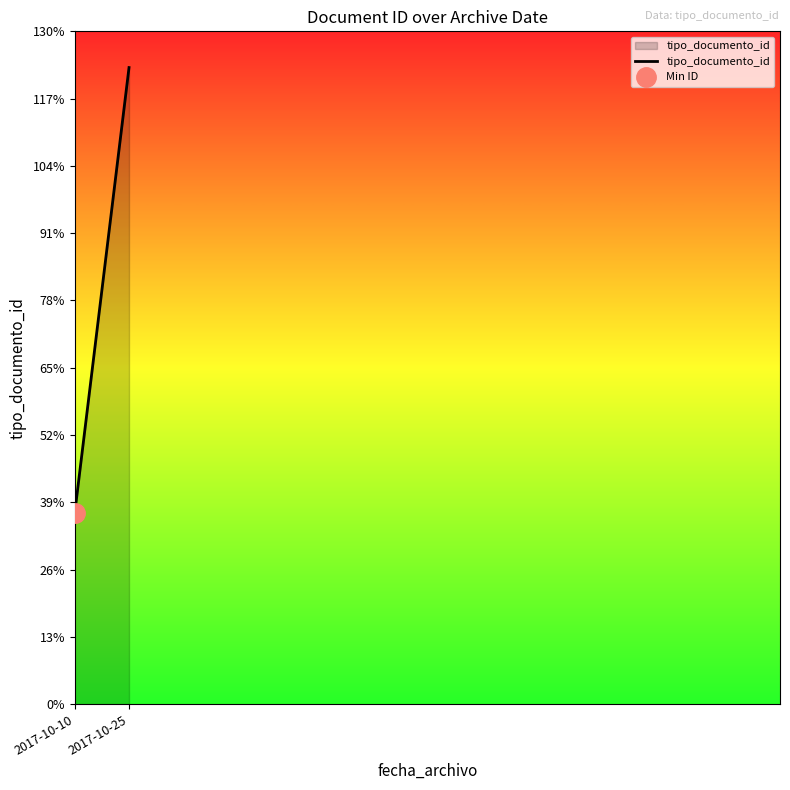

Rank the categories by value from highest to lowest.

2017-10-25, 2017-10-10